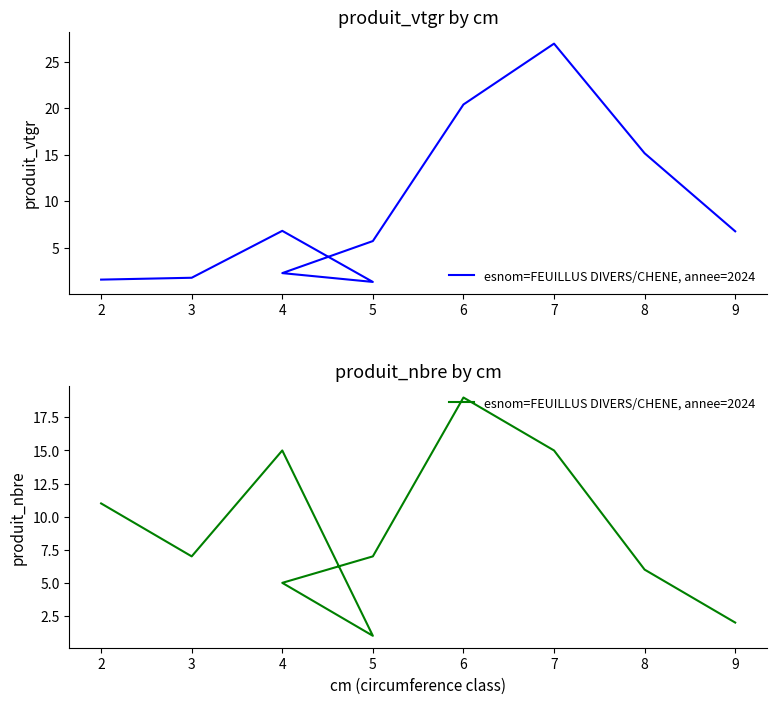

Is it true that the value at 8 is 9?

False